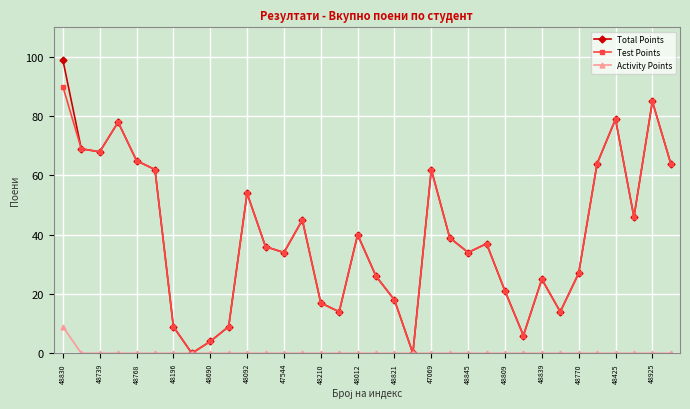

Which series has the widest spread of values?

Total Points